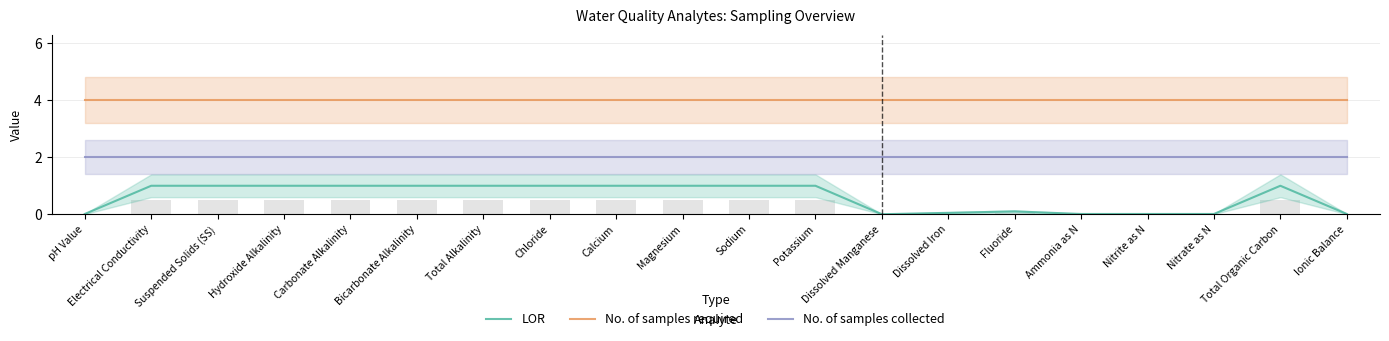

What is the difference between the maximum and minimum values in the LOR series?

1.0